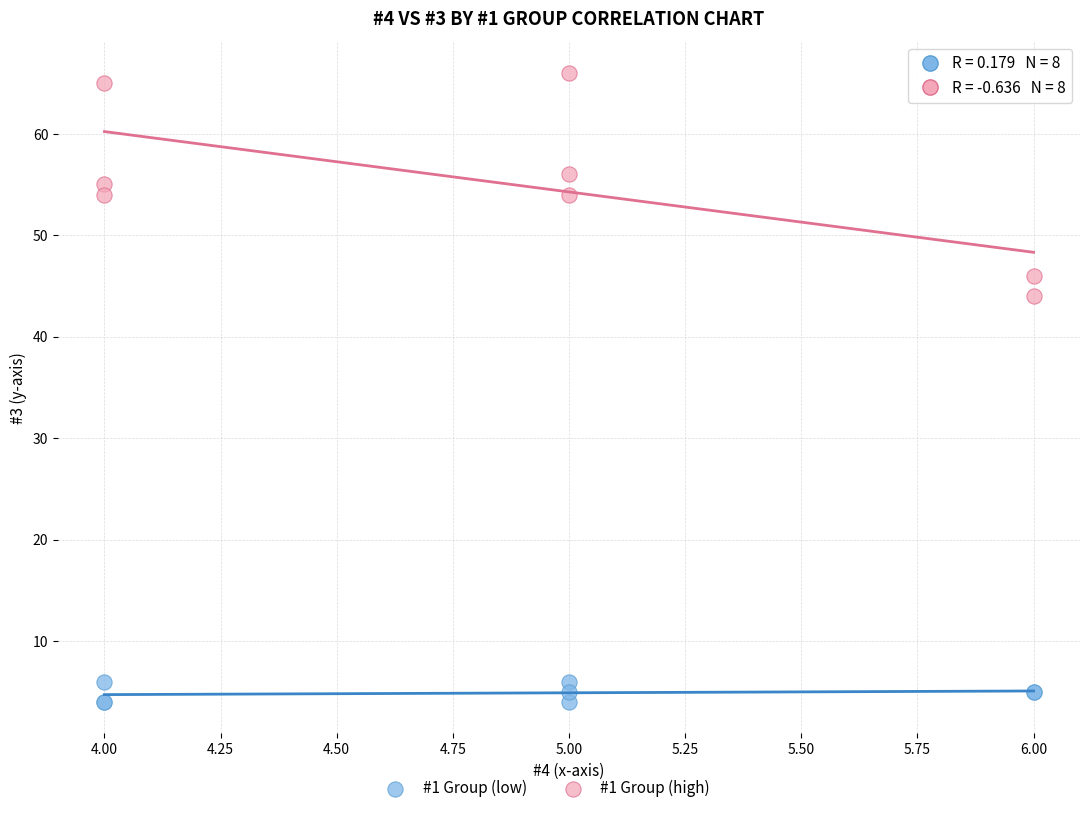

Which series reaches the maximum Y coordinate?

#1 Group (high)